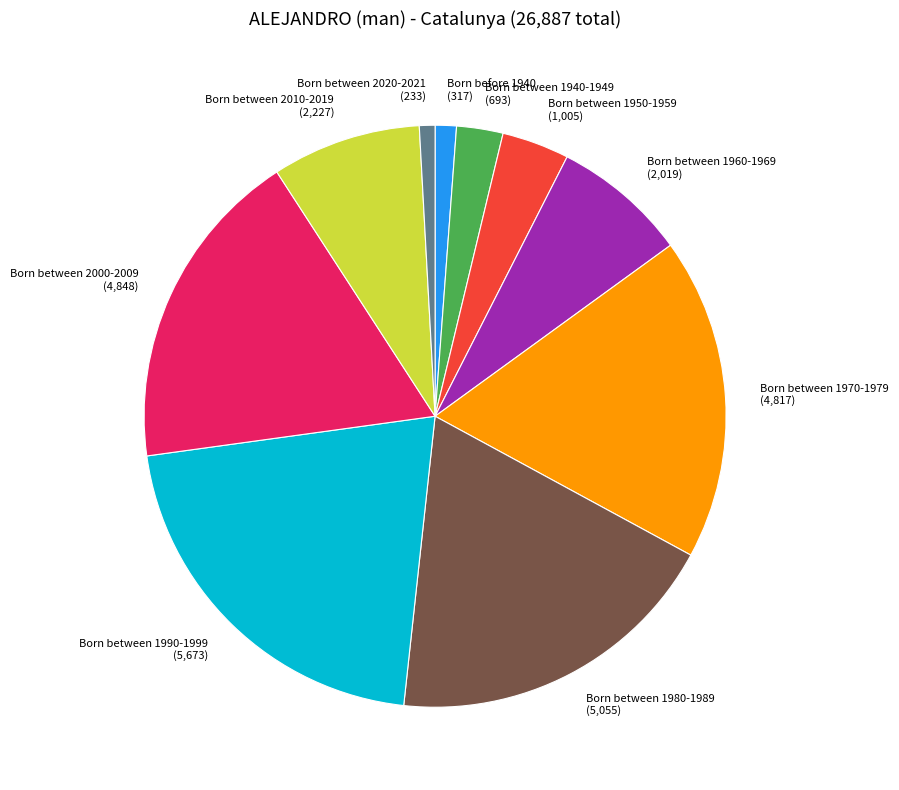

How many slices are in this pie chart?

10